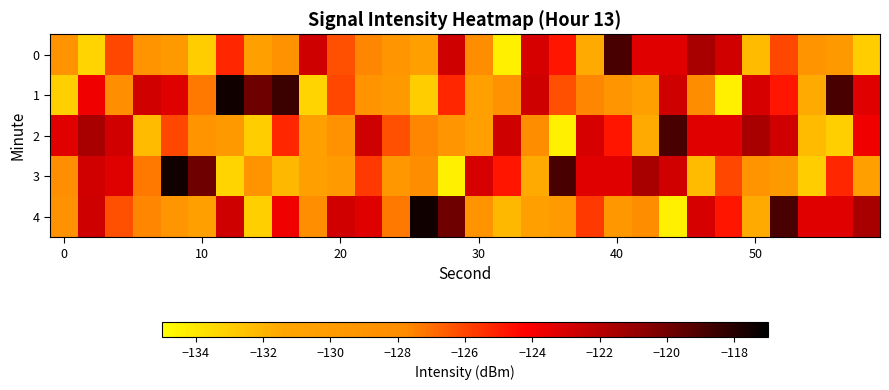

Rank the series by their maximum value, from lowest to highest.

0, 2, 1, 3, 4